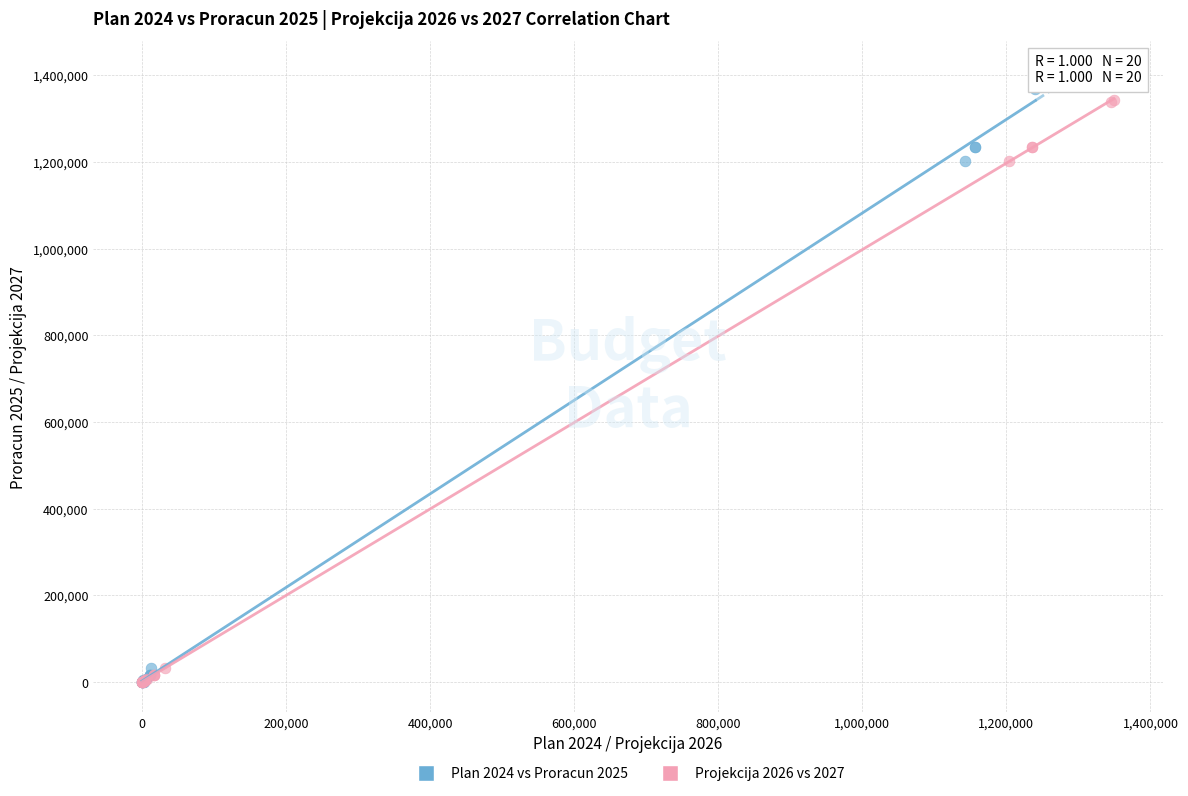

Which series has the widest spread of Y values?

Plan 2024 vs Proracun 2025